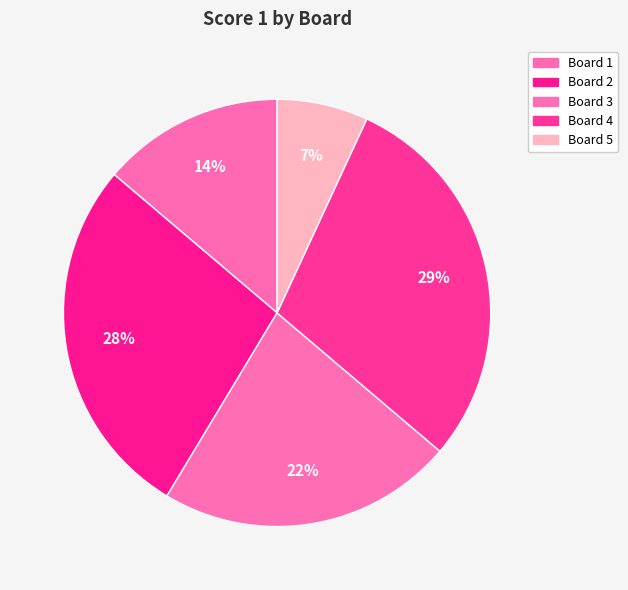

How many slices are in this pie chart?

5